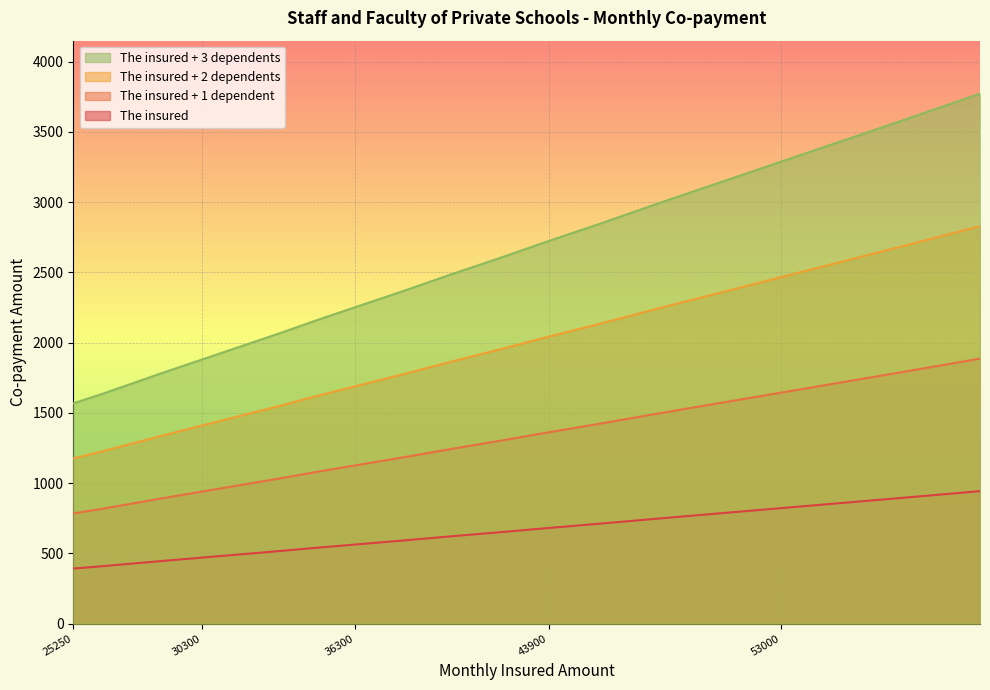

What is the difference between the The insured values at 33300 and 25250?

496